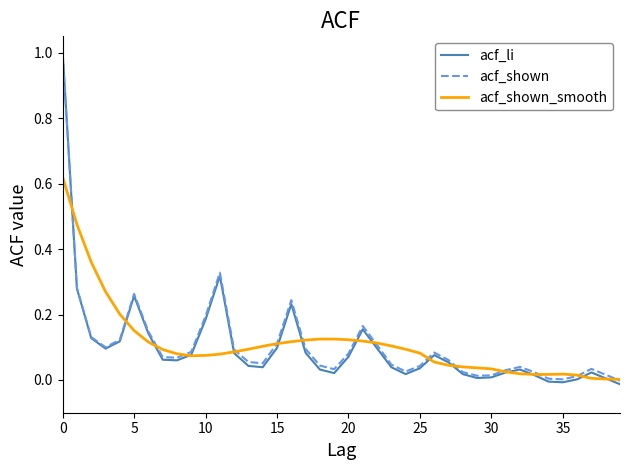

Which series has the widest spread of values?

acf_li